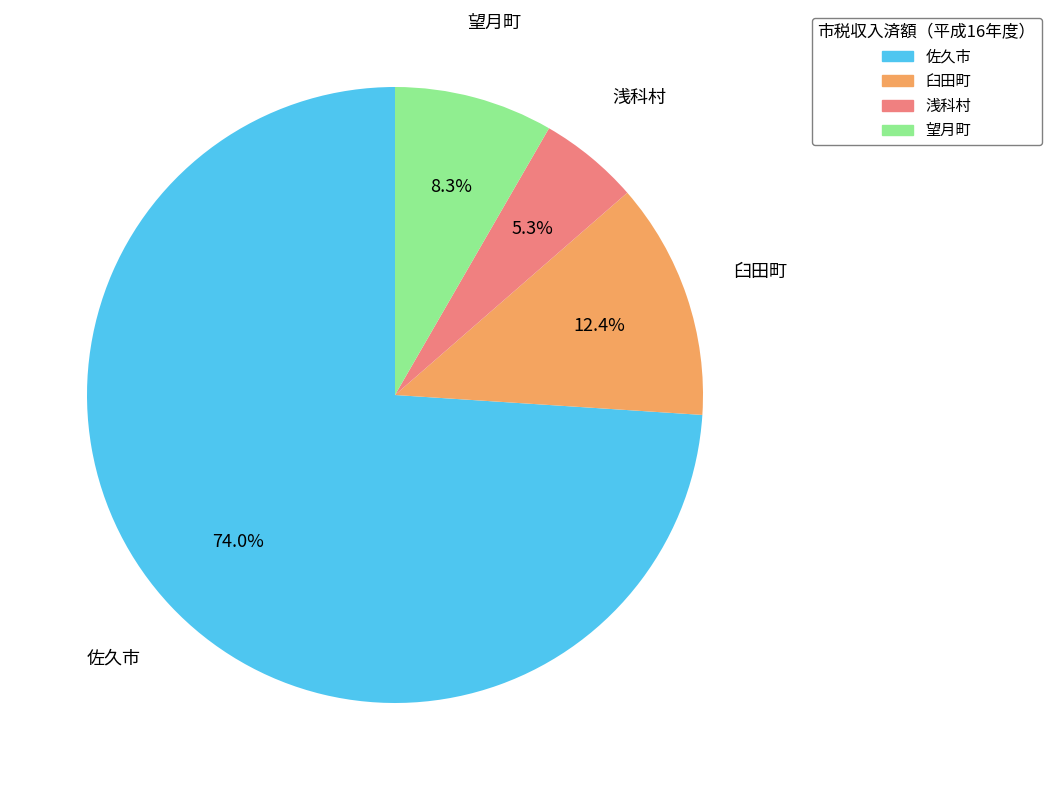

The 望月町 slice represents 8% of the pie. True or false?

True